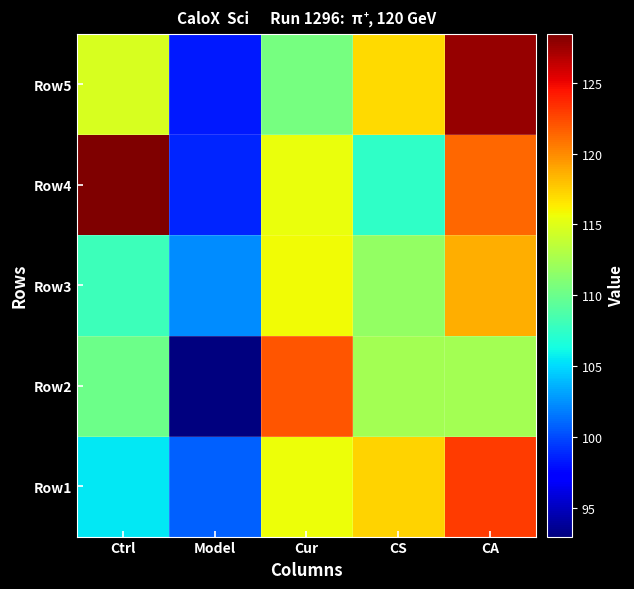

At how many categories does at least one series exceed 112?

4